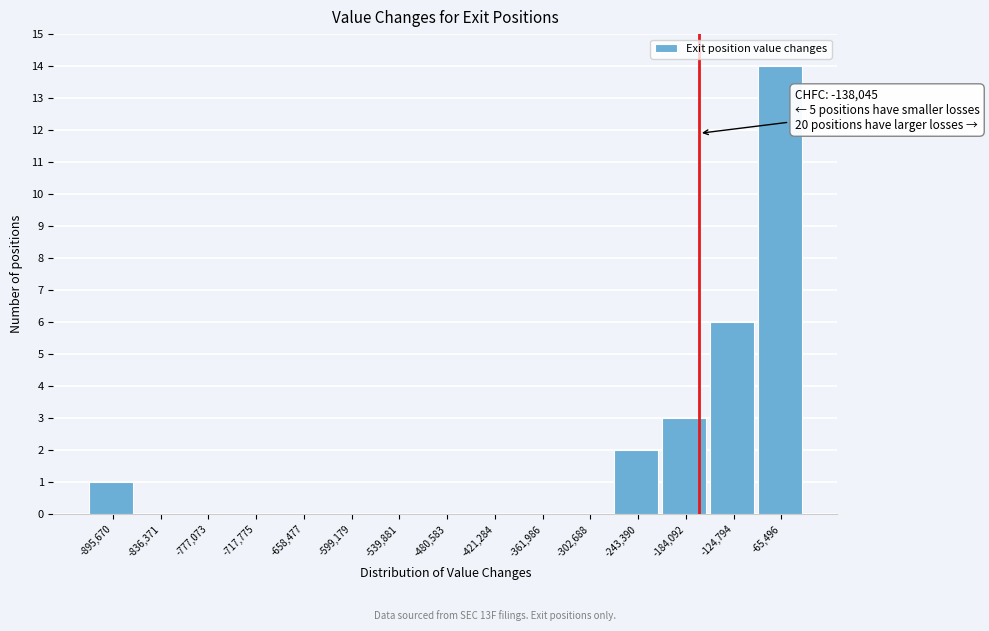

At which category does the chart reach its peak across all series?

-65,496